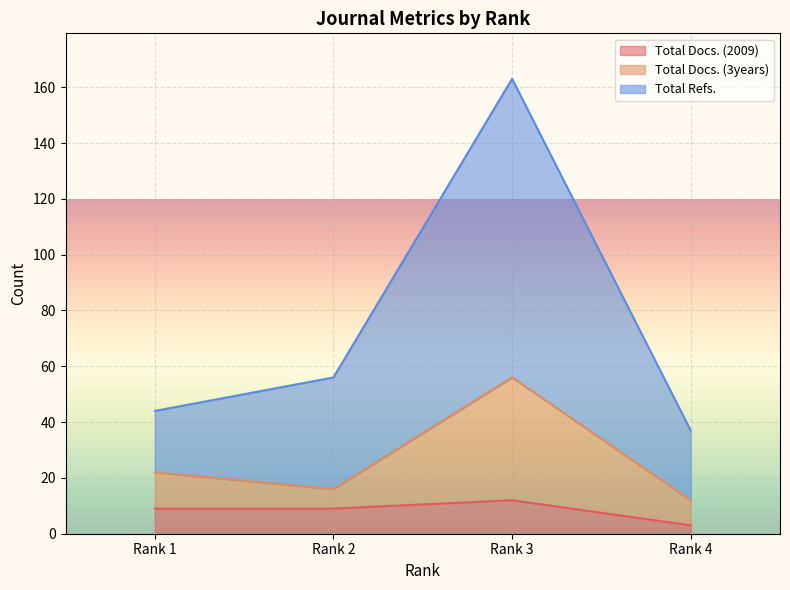

Rank the series at Rank 4 from highest to lowest value.

Total Refs., Total Docs. (3years), Total Docs. (2009)